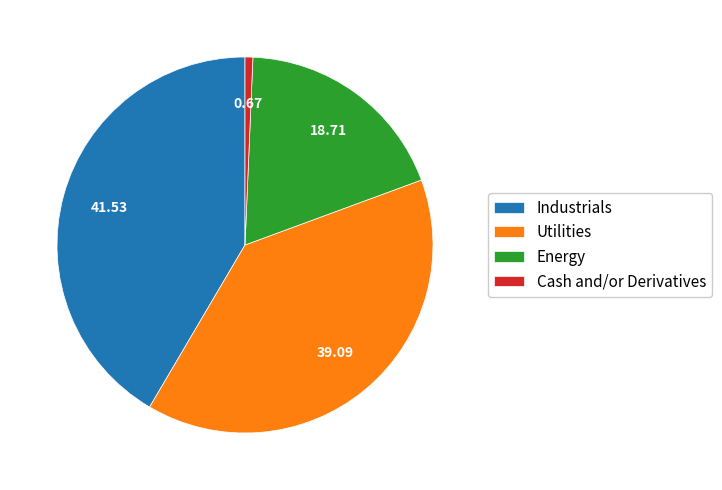

Rank the categories by value from lowest to highest.

Cash and/or Derivatives, Energy, Utilities, Industrials